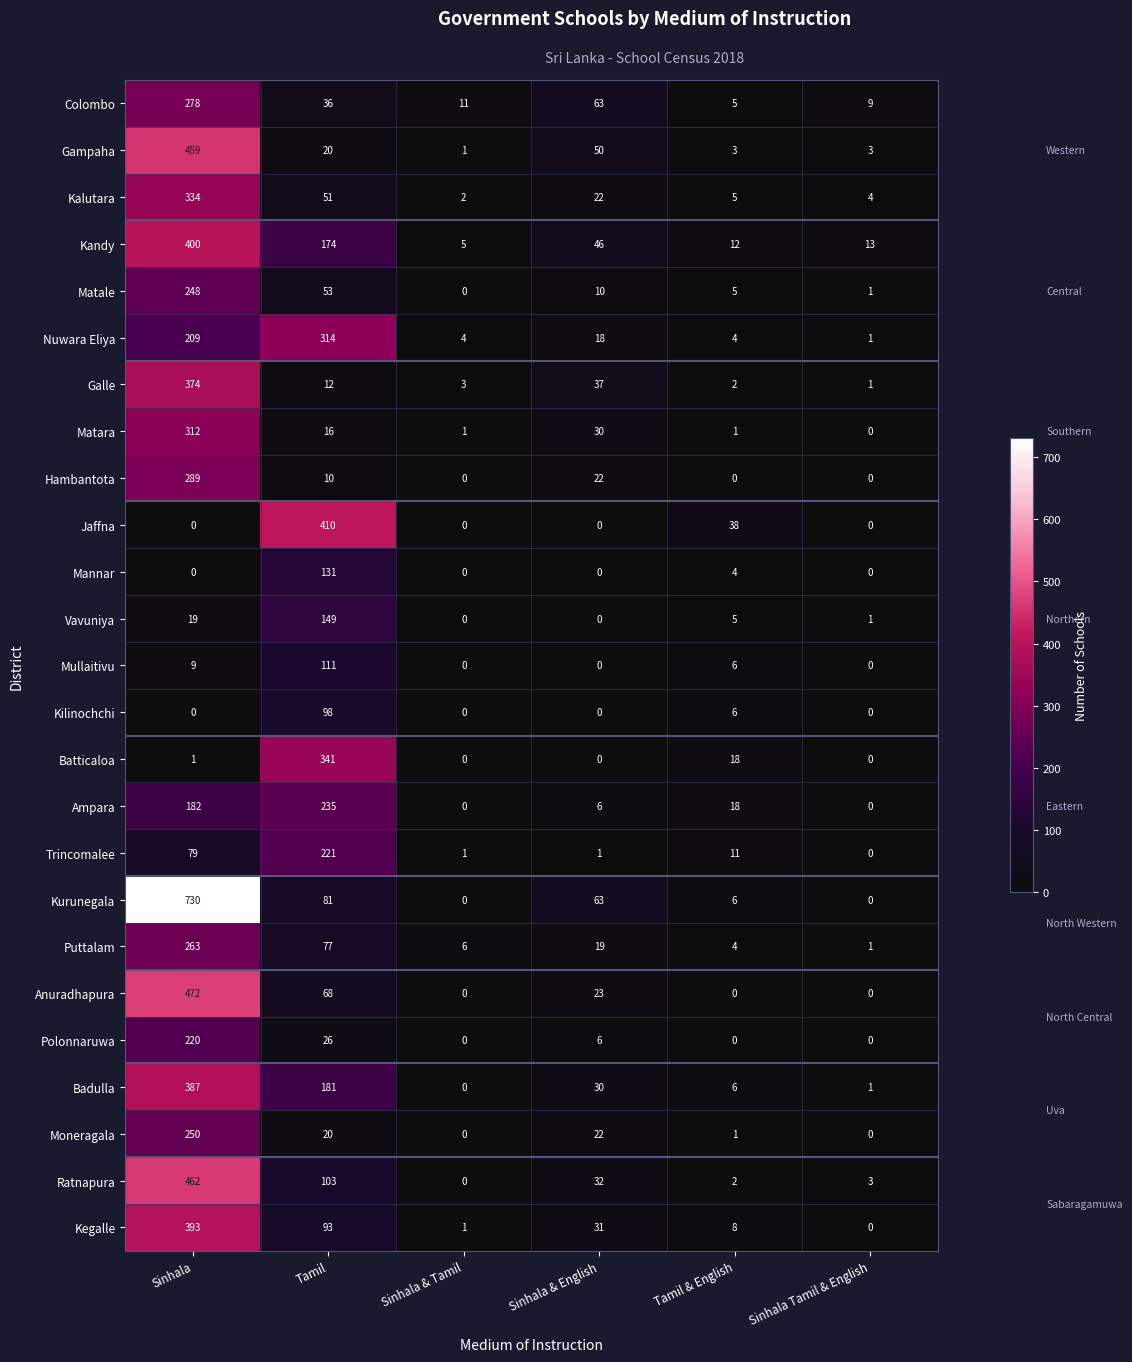

Is it true that Vavuniya equals -56 at Sinhala & English?

False